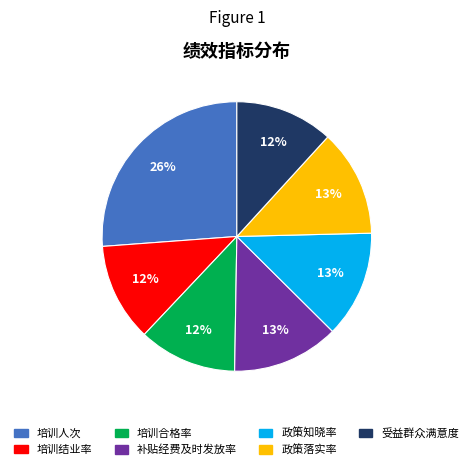

What is the ratio of the value at 培训人次 to the value at 政策落实率?

2.0